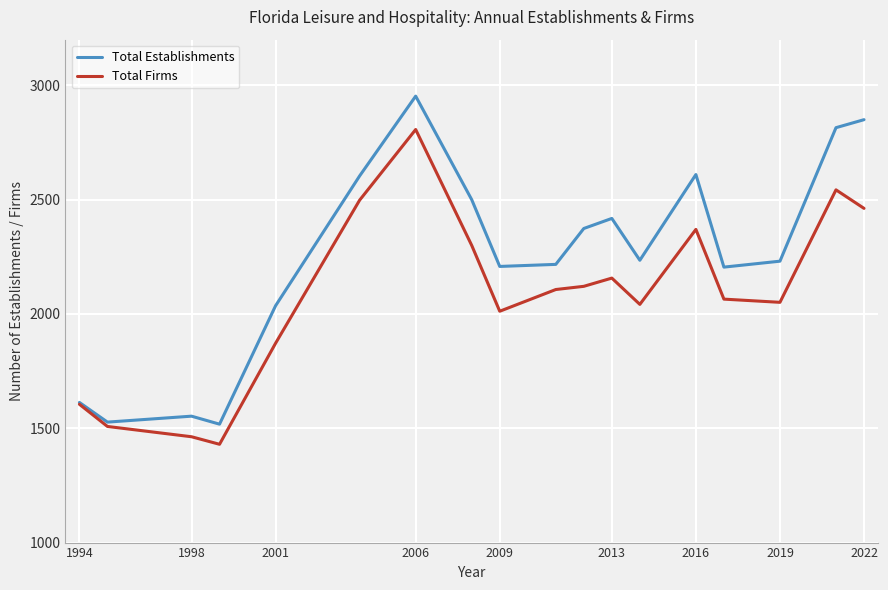

What is the smallest value displayed?

1430